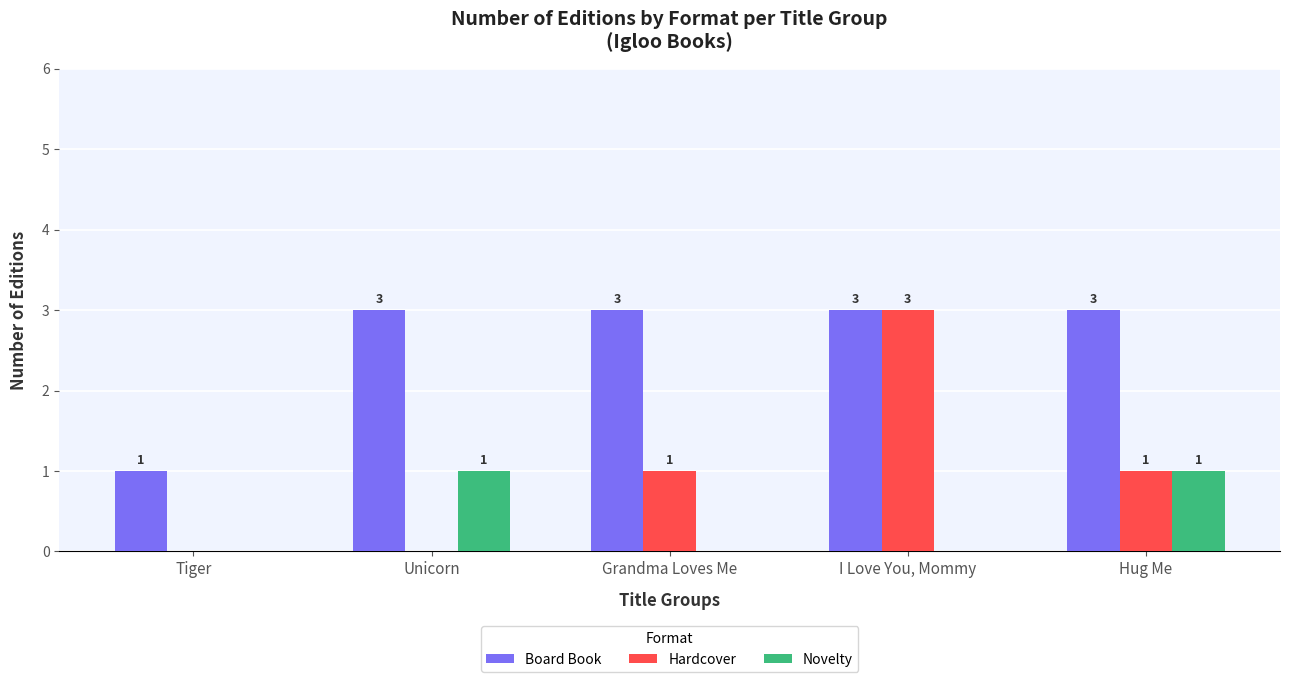

How many values in the Novelty series exceed 0?

2